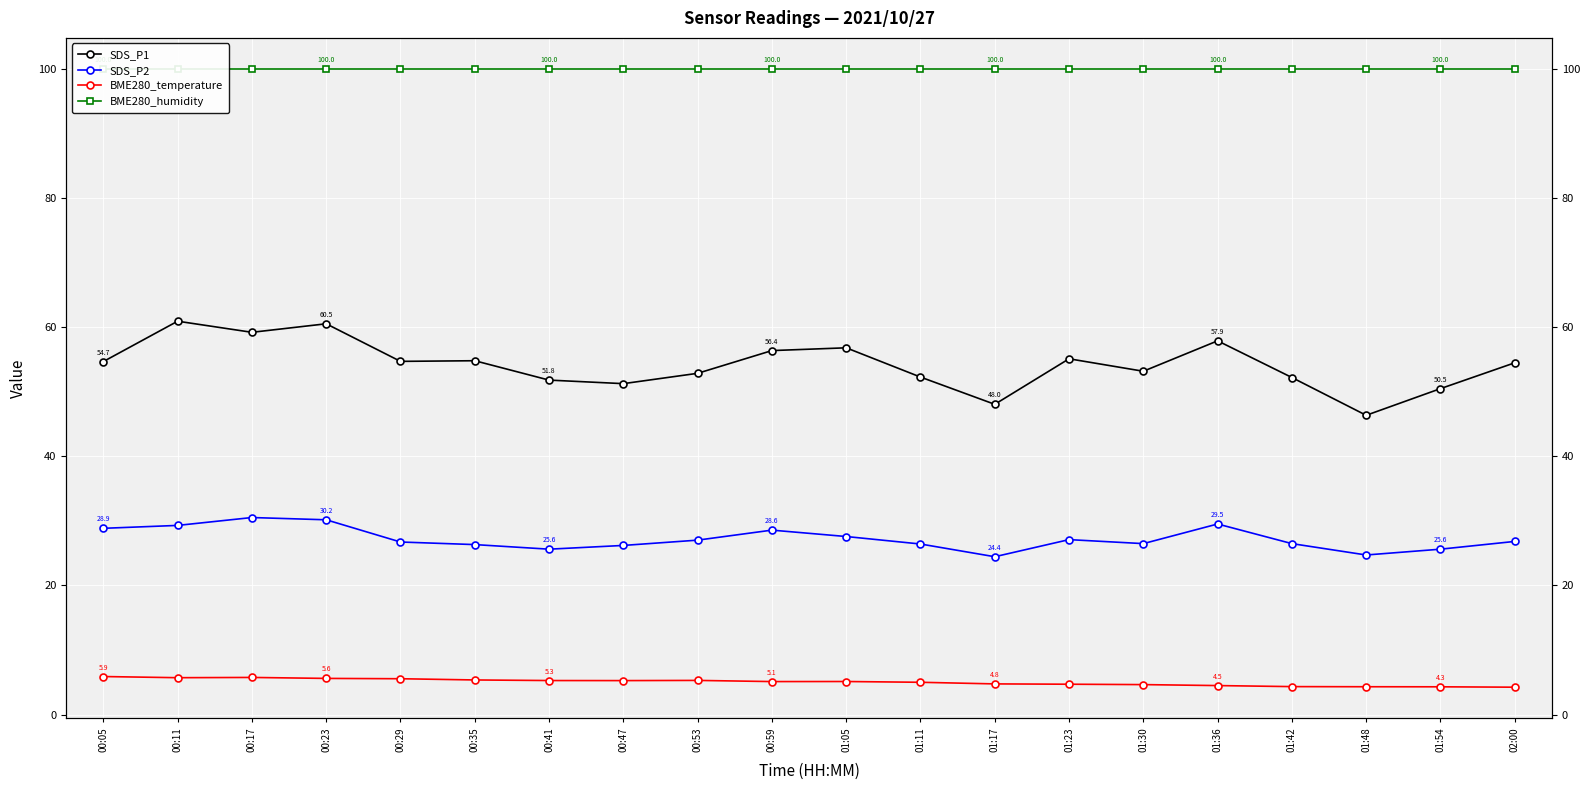

True or false: BME280_temperature has a value of 5.9 at 00:05.

True